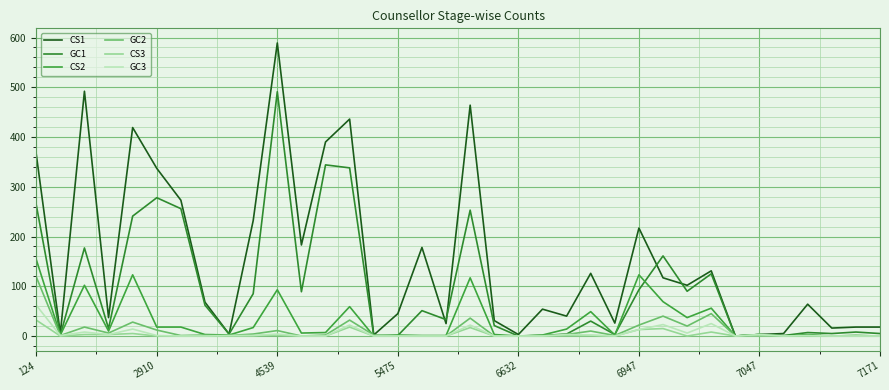

At which label does GC3 reach its peak?

124